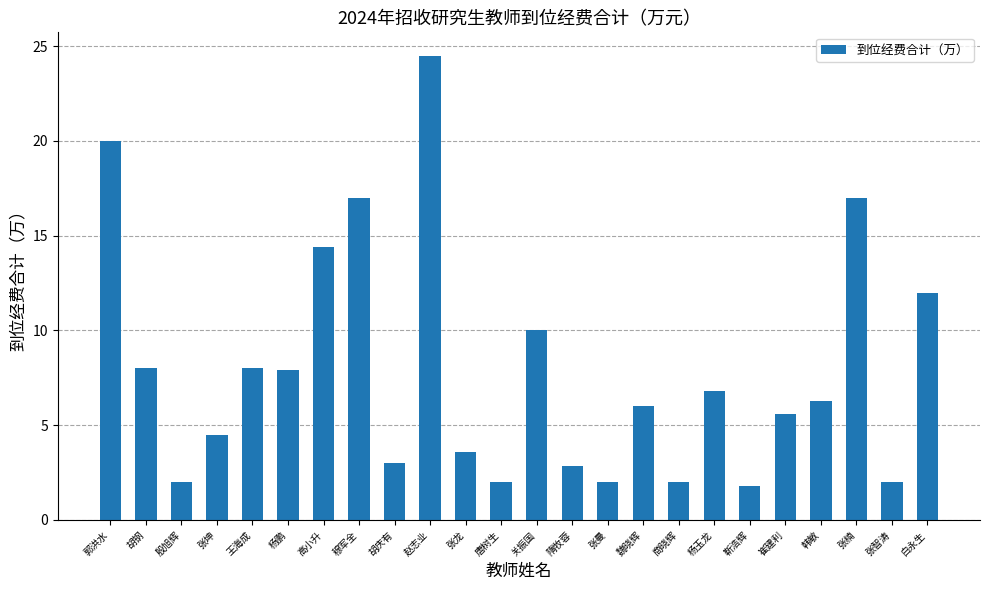

The value at 崔建利 is 7.3. True or false?

False